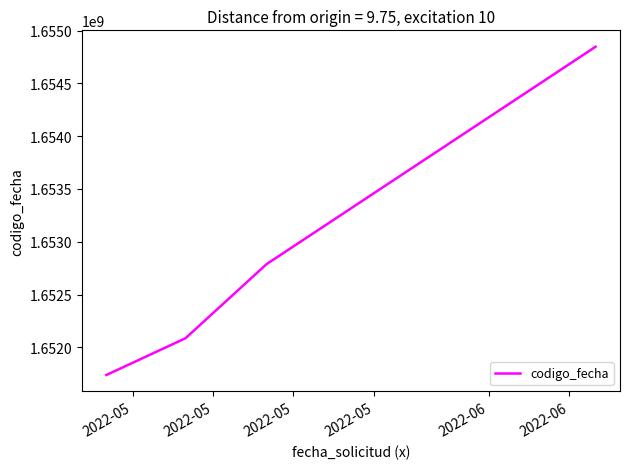

How many series are shown in this chart?

1